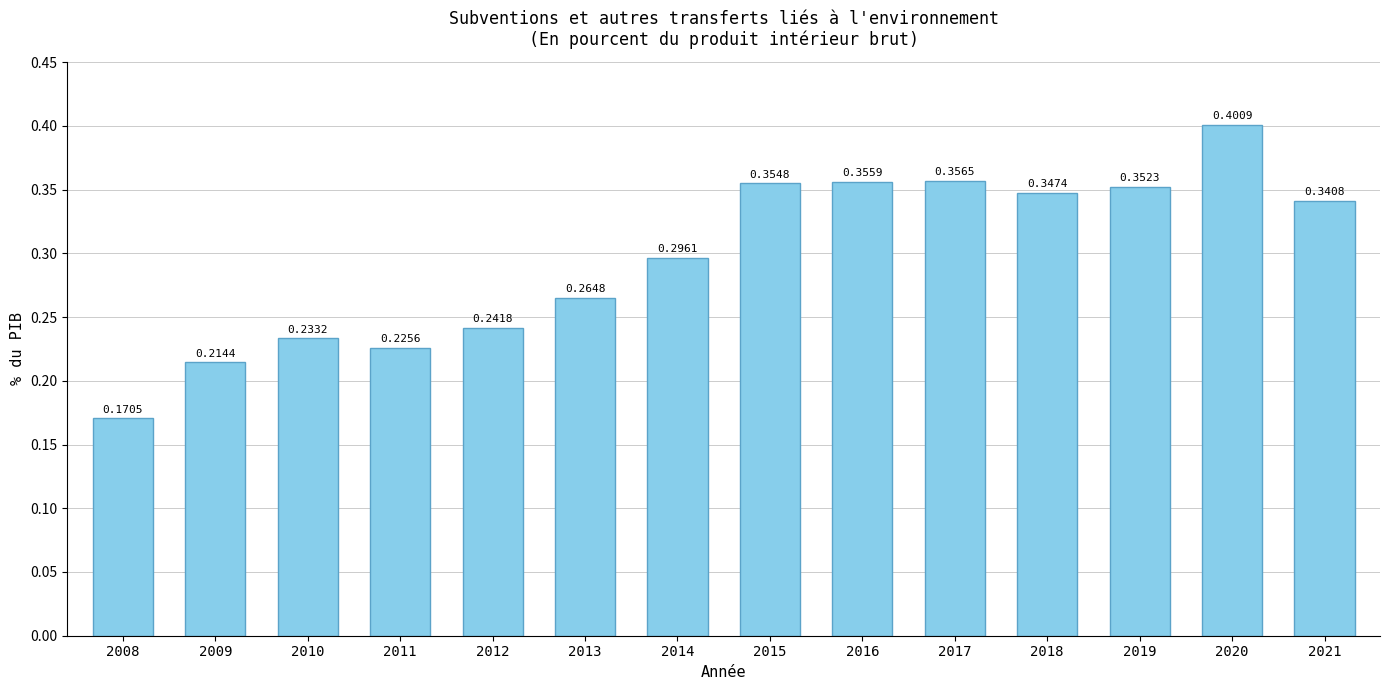

List the labels in order of value, largest first.

2020, 2017, 2016, 2015, 2019, 2018, 2021, 2014, 2013, 2012, 2010, 2011, 2009, 2008